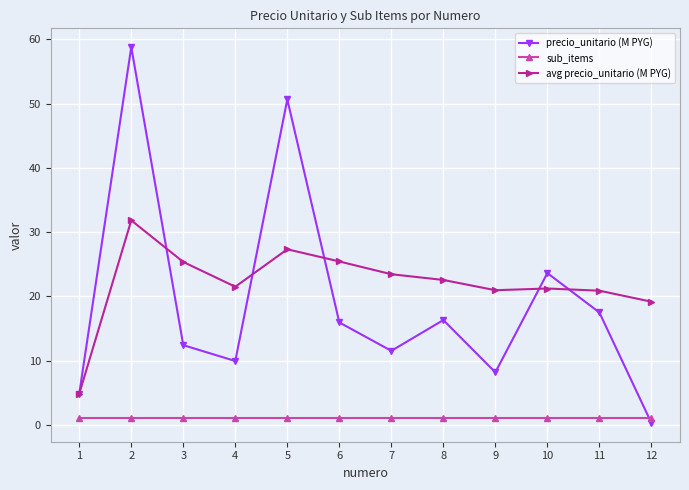

Which series ends up on top after the final intersection of precio_unitario (M PYG) and avg precio_unitario (M PYG)?

avg precio_unitario (M PYG)